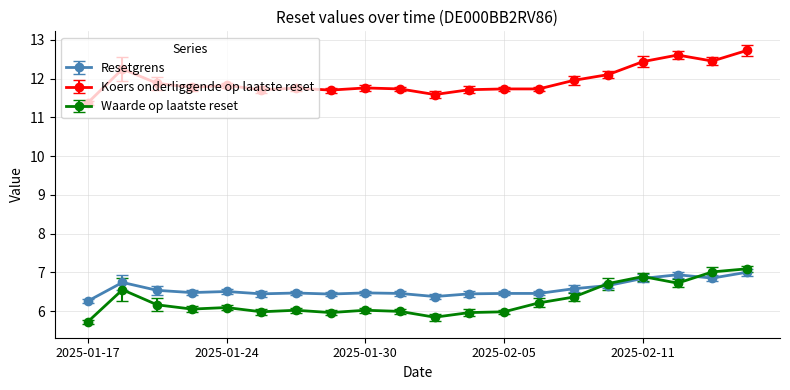

Does the chart display data point markers on the line(s)?

Yes